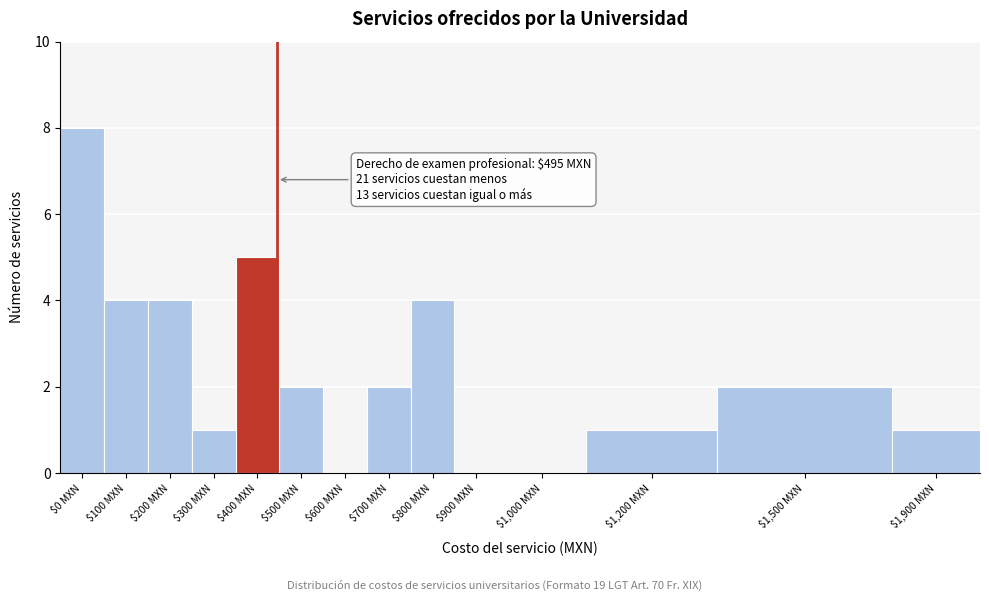

Which label corresponds to the largest value in the chart?

$0 MXN